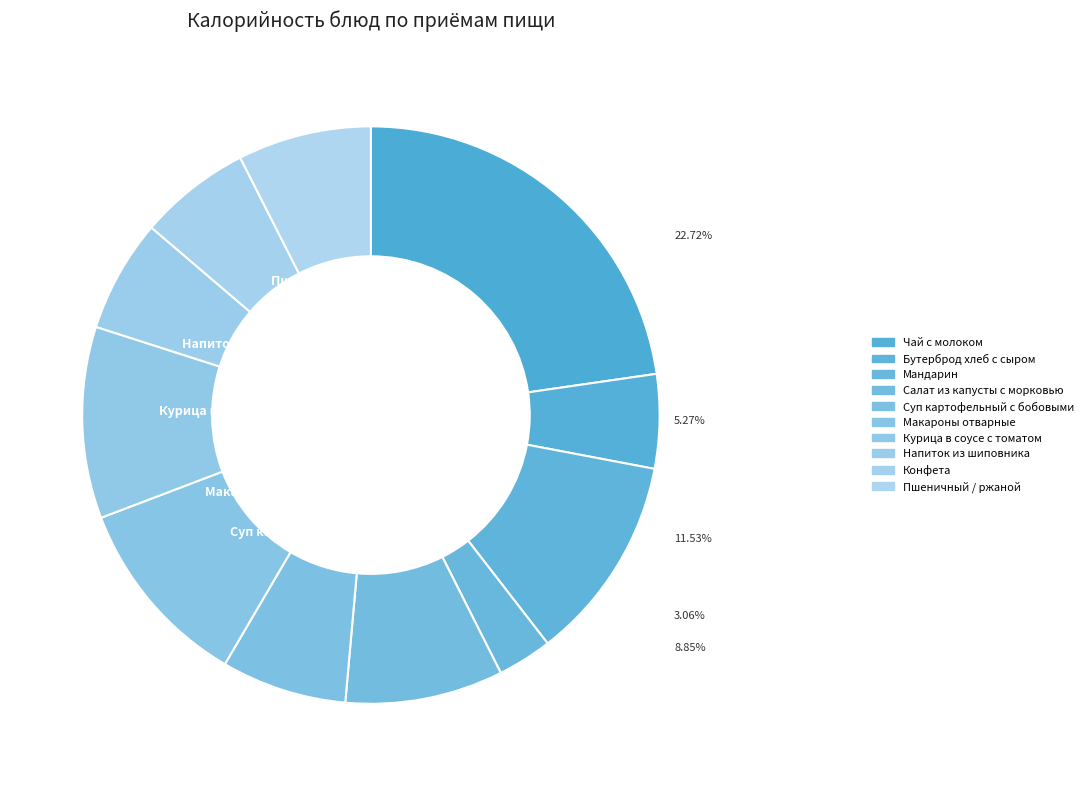

Count the number of slices in the pie.

11